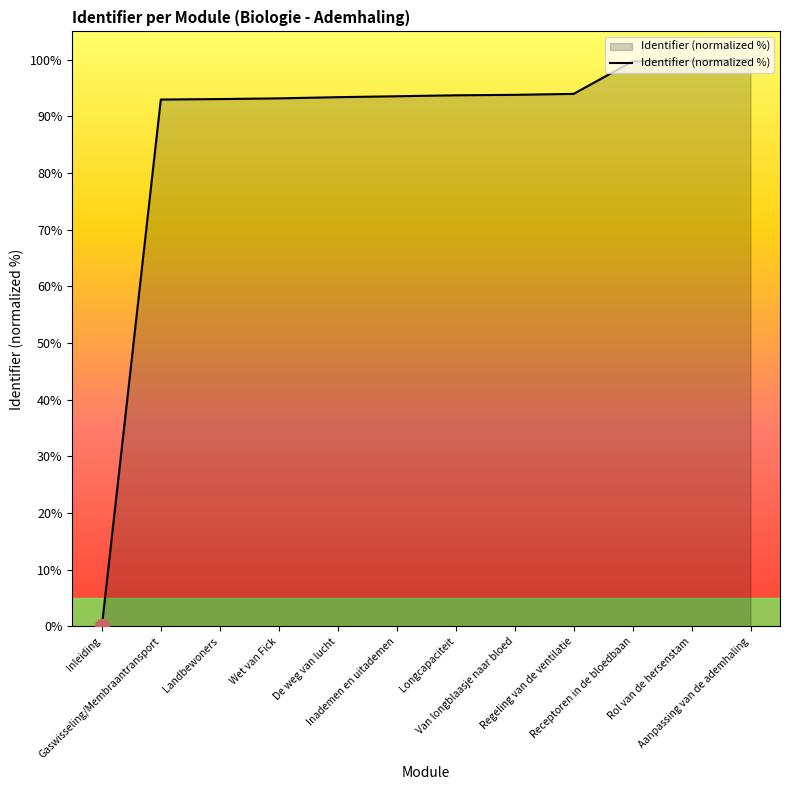

How many lines are shown in the chart?

1